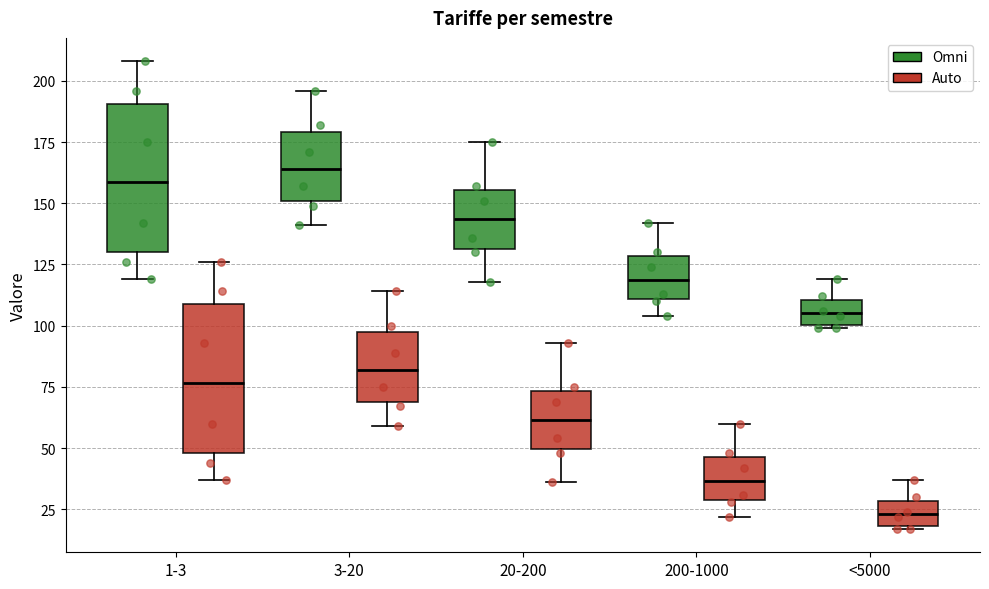

Reading left to right, read every box against the y-axis: the position of its median line, the range the box covers, and the ends of its whiskers. The values are not printed on the chart, so give them approximately, as read against the axis.

1-3 (Omni): median 160, box 130 to 190, whiskers 120 to 210
1-3 (Auto): median 75, box 50 to 110, whiskers 35 to 125
3-20 (Omni): median 165, box 150 to 180, whiskers 140 to 195
3-20 (Auto): median 80, box 70 to 95, whiskers 60 to 115
20-200 (Omni): median 145, box 130 to 155, whiskers 120 to 175
20-200 (Auto): median 60, box 50 to 75, whiskers 35 to 95
200-1000 (Omni): median 120, box 110 to 130, whiskers 105 to 140
200-1000 (Auto): median 35, box 30 to 45, whiskers 20 to 60
<5000 (Omni): median 105, box 100 to 110, whiskers 100 to 120
<5000 (Auto): median 25, box 20 to 30, whiskers 15 to 35